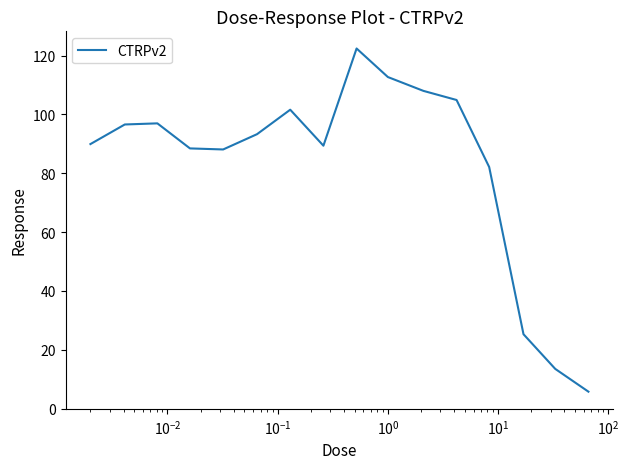

What is the maximum value shown in the chart?

122.4